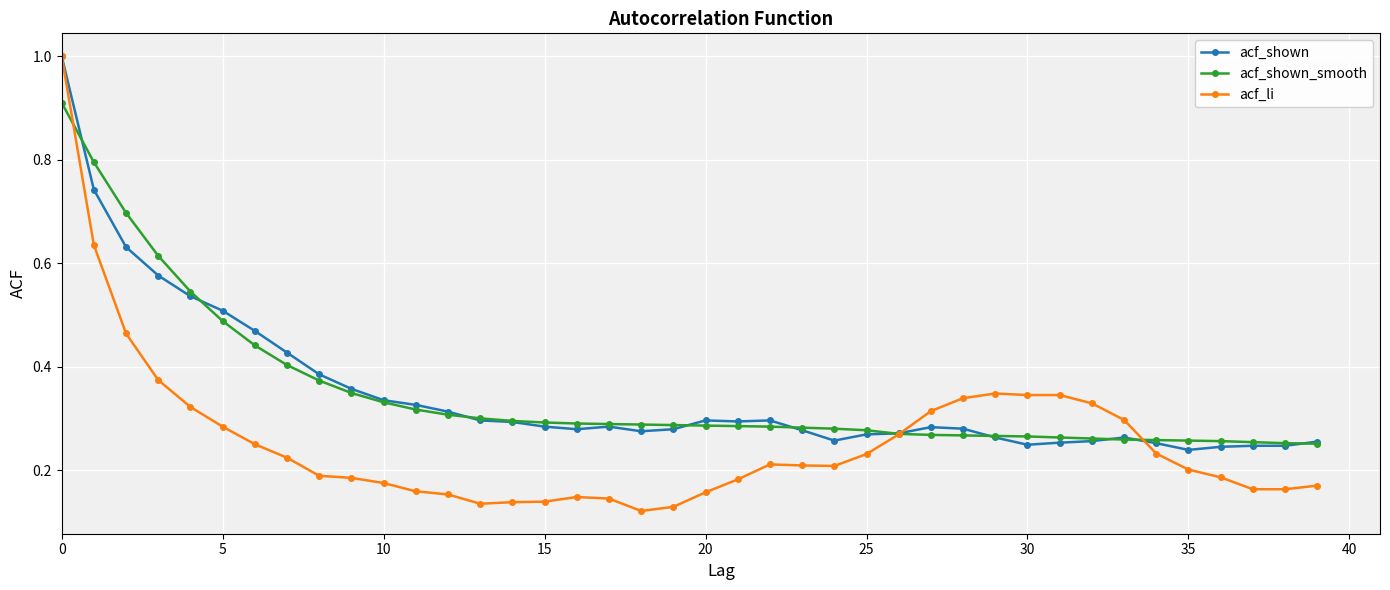

Which series has the widest spread of values?

acf_li